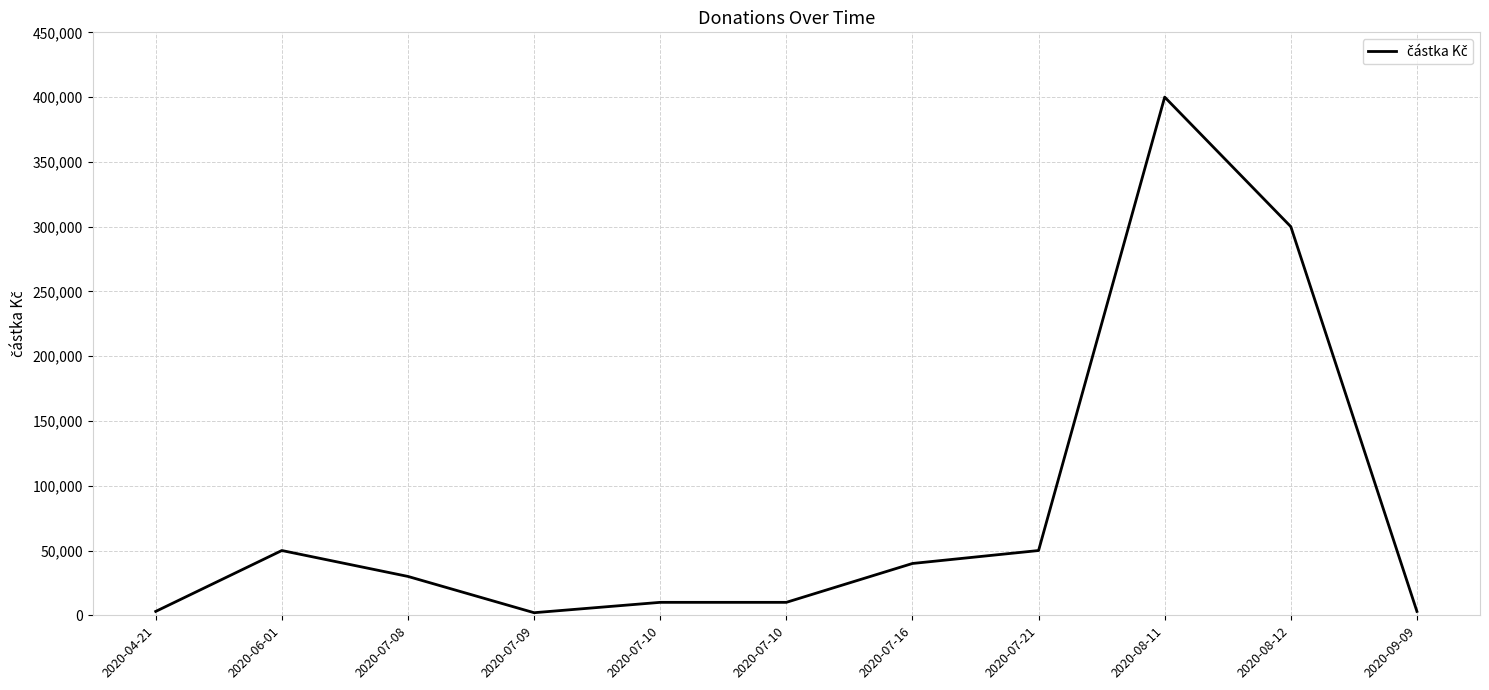

What is the ratio of the value at 2020-07-10 to the value at 2020-04-21?

3.3